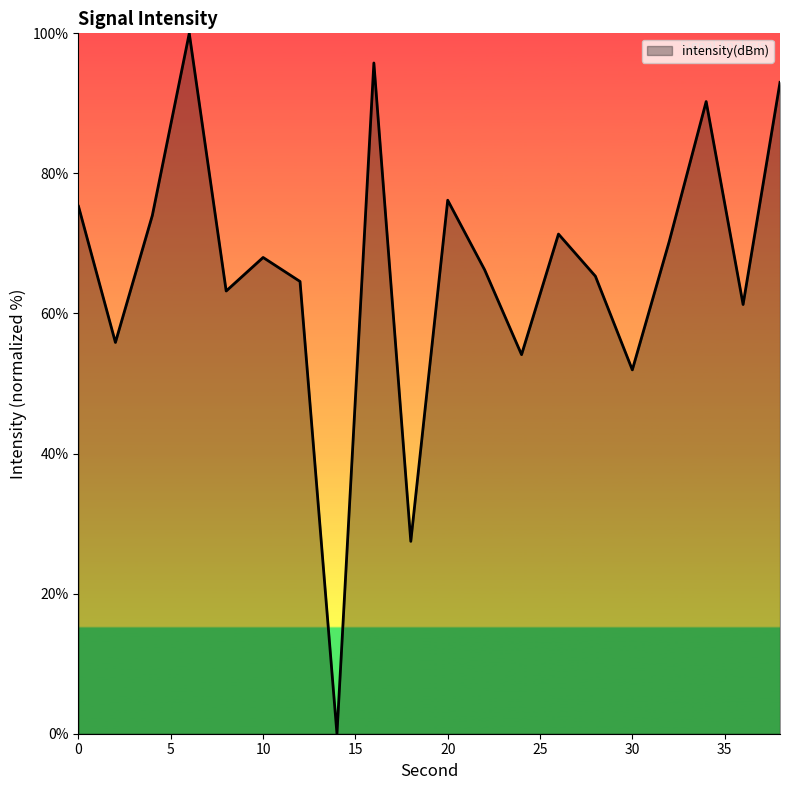

Reading right to left, list all the values displayed in this chart.

93.0	61.3	90.3	70.3	52.0	65.3	71.3	54.1	66.2	76.2	27.5	95.8	0.0	64.6	68.0	63.2	100.0	74.0	55.9	75.3